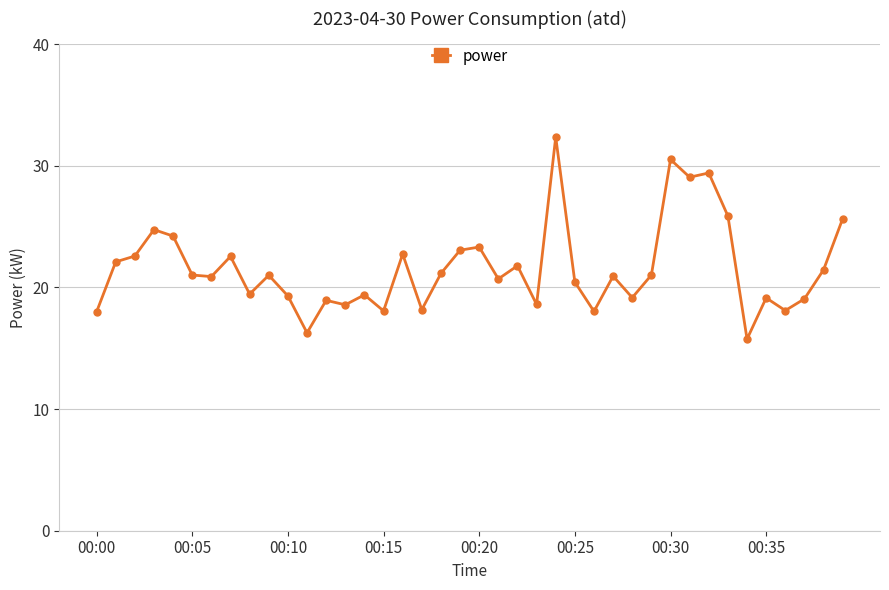

How many lines are shown in the chart?

1